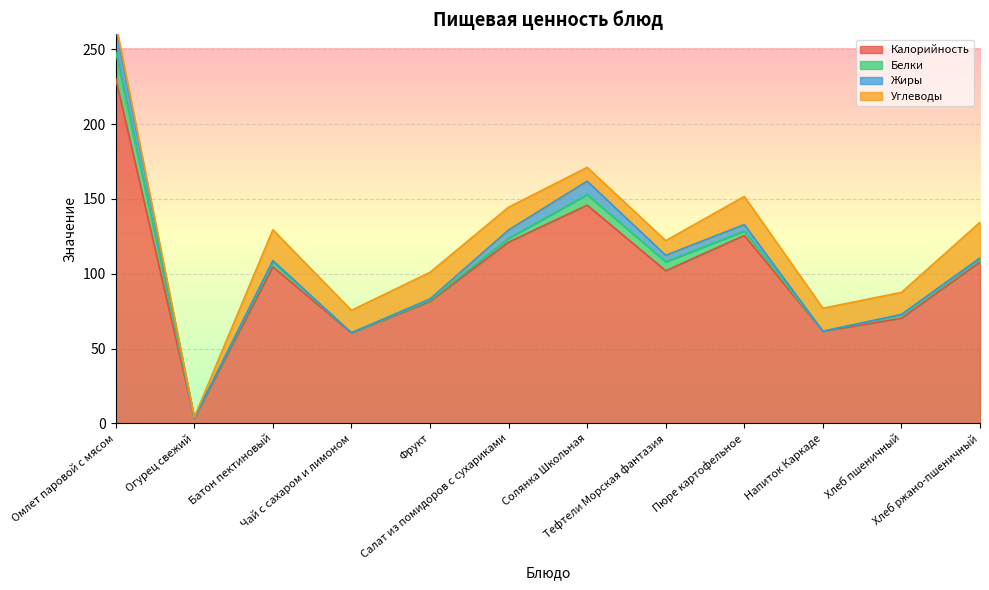

List the labels in order of Белки value, largest first.

Омлет паровой с мясом, Солянка Школьная, Тефтели Морская фантазия, Батон пектиновый, Пюре картофельное, Салат из помидоров с сухариками, Хлеб пшеничный, Хлеб ржано-пшеничный, Фрукт, Огурец свежий, Чай с сахаром и лимоном, Напиток Каркаде